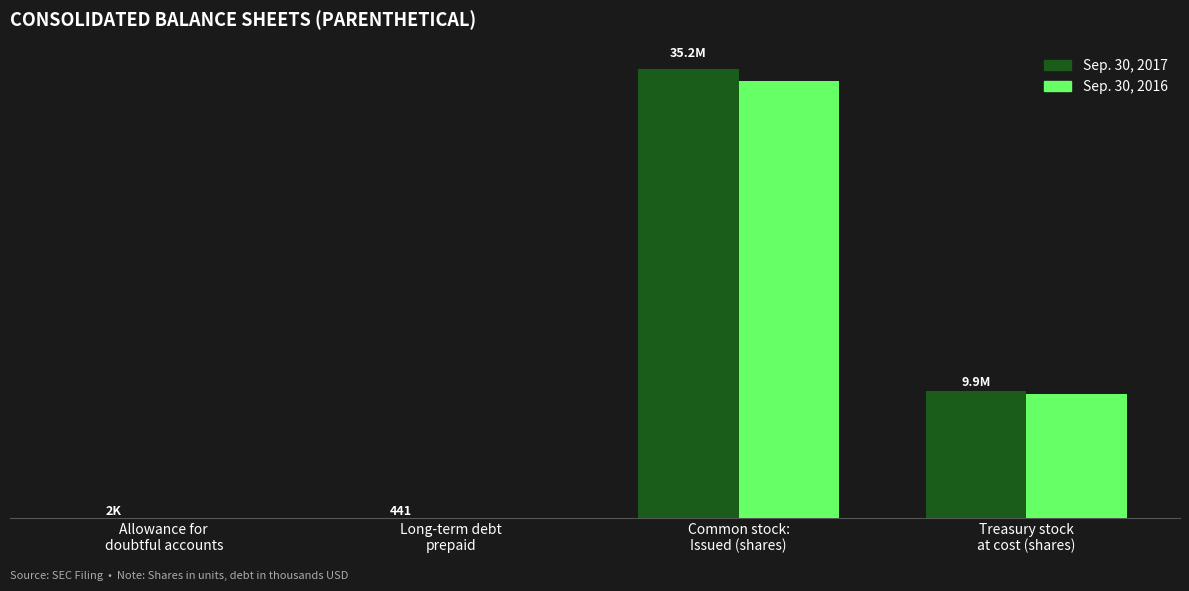

At how many categories does at least one series exceed 30588306?

1